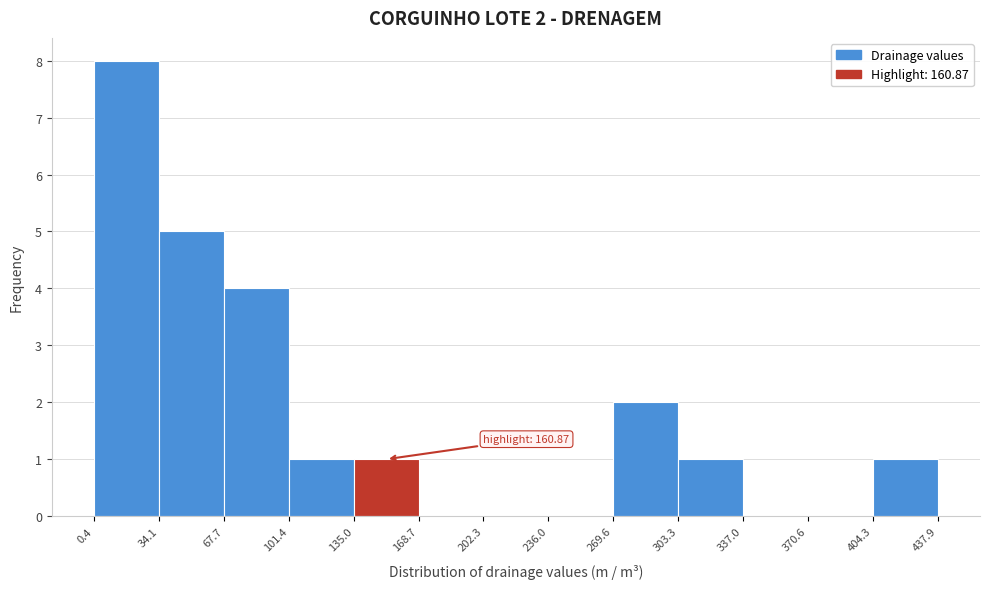

Over which range of the x-axis is the bar tallest?

0.4 to 34.1